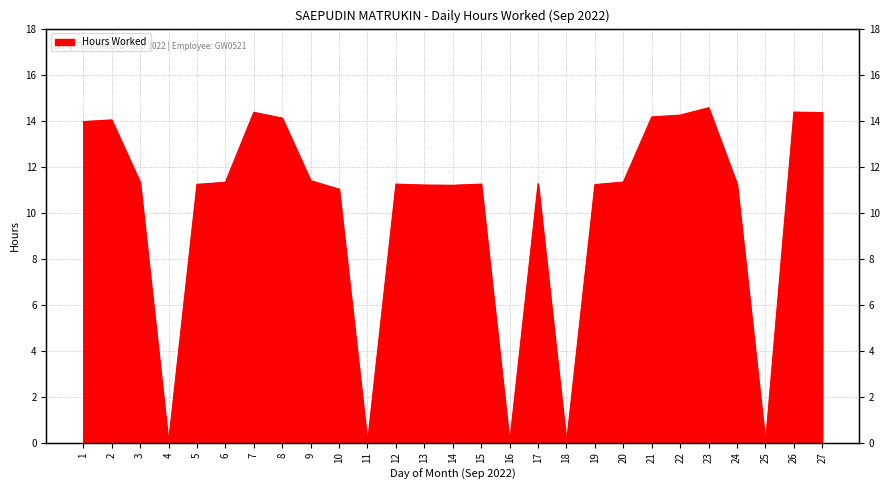

Rank the categories by value from highest to lowest.

23, 26, 7, 27, 22, 21, 8, 2, 1, 9, 20, 3, 6, 17, 12, 15, 24, 5, 19, 13, 14, 10, 4, 11, 16, 18, 25